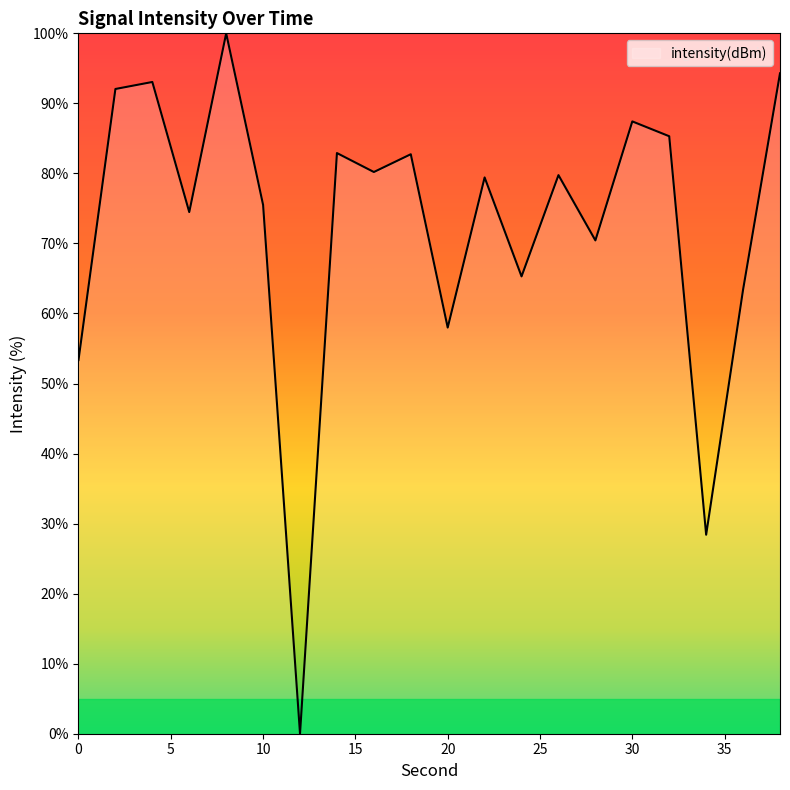

What is the difference between the maximum and minimum values?

100.0